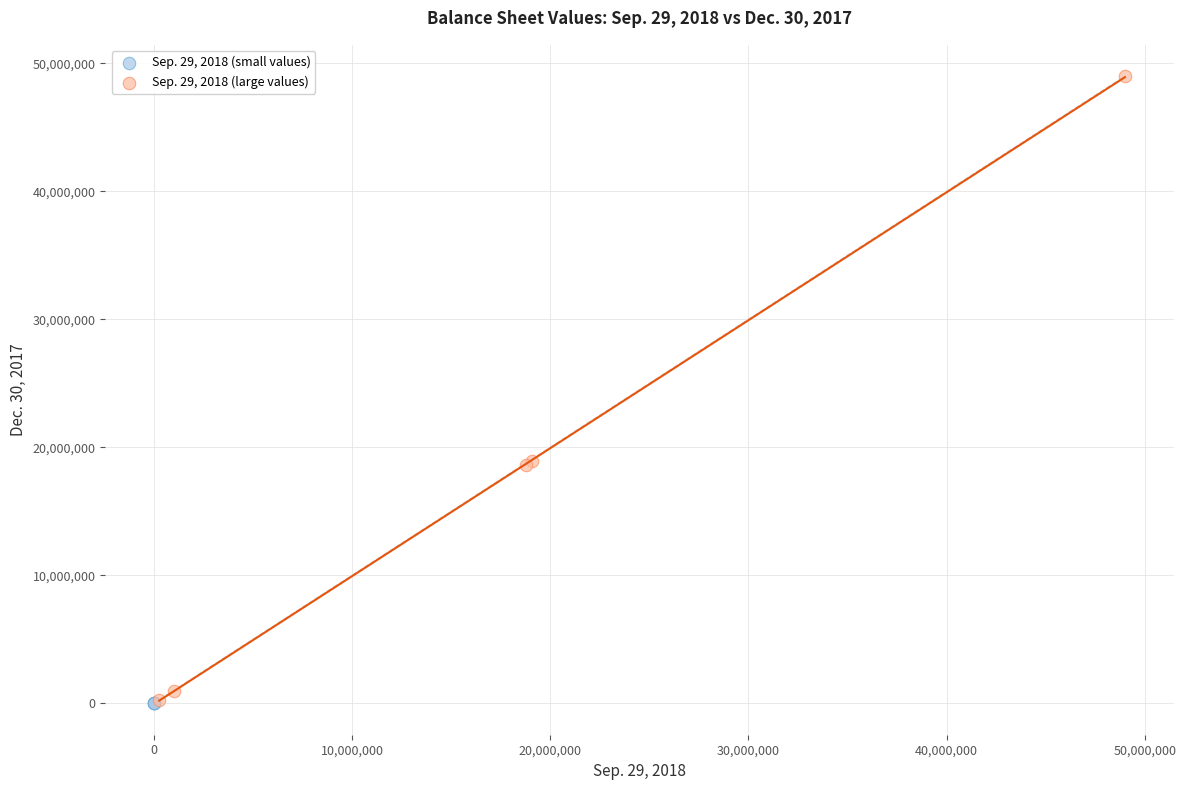

Which series contains the highest Y value?

Sep. 29, 2018 (large values)